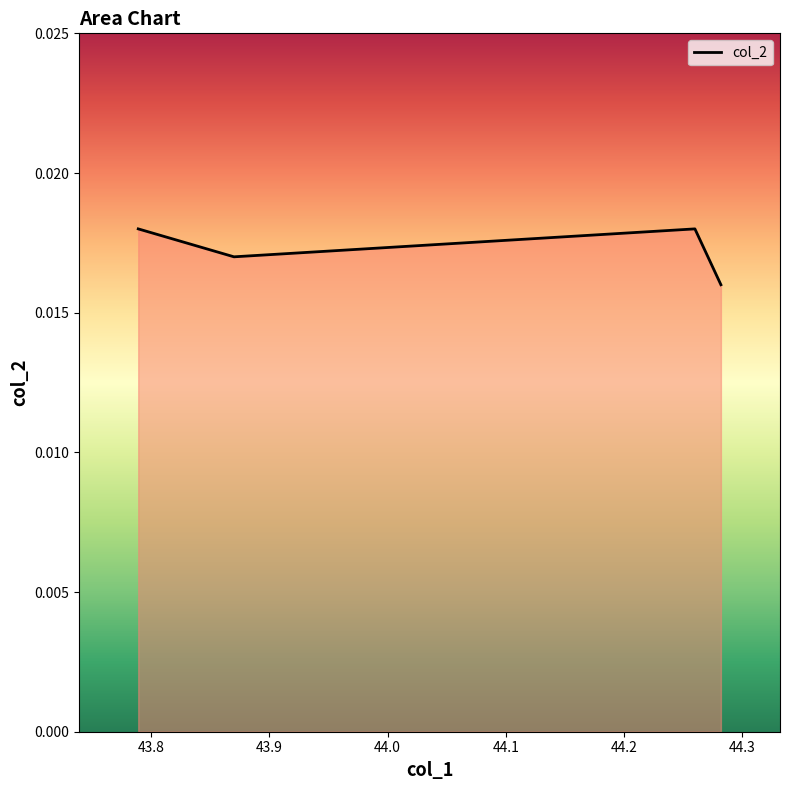

True or false: the data has more than 1 interior local peaks.

False